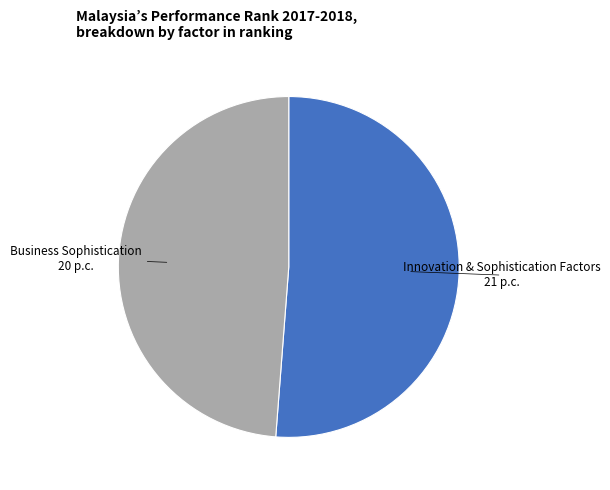

Is there a majority slice in this chart?

Yes